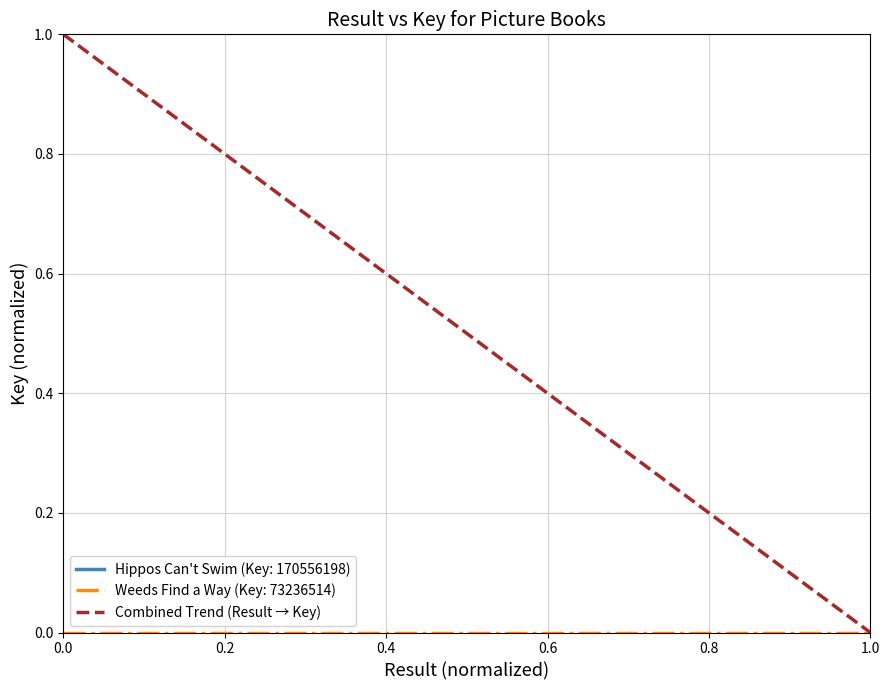

Rank the categories by value from lowest to highest.

1.0, 1.0, 0.0, 0.0